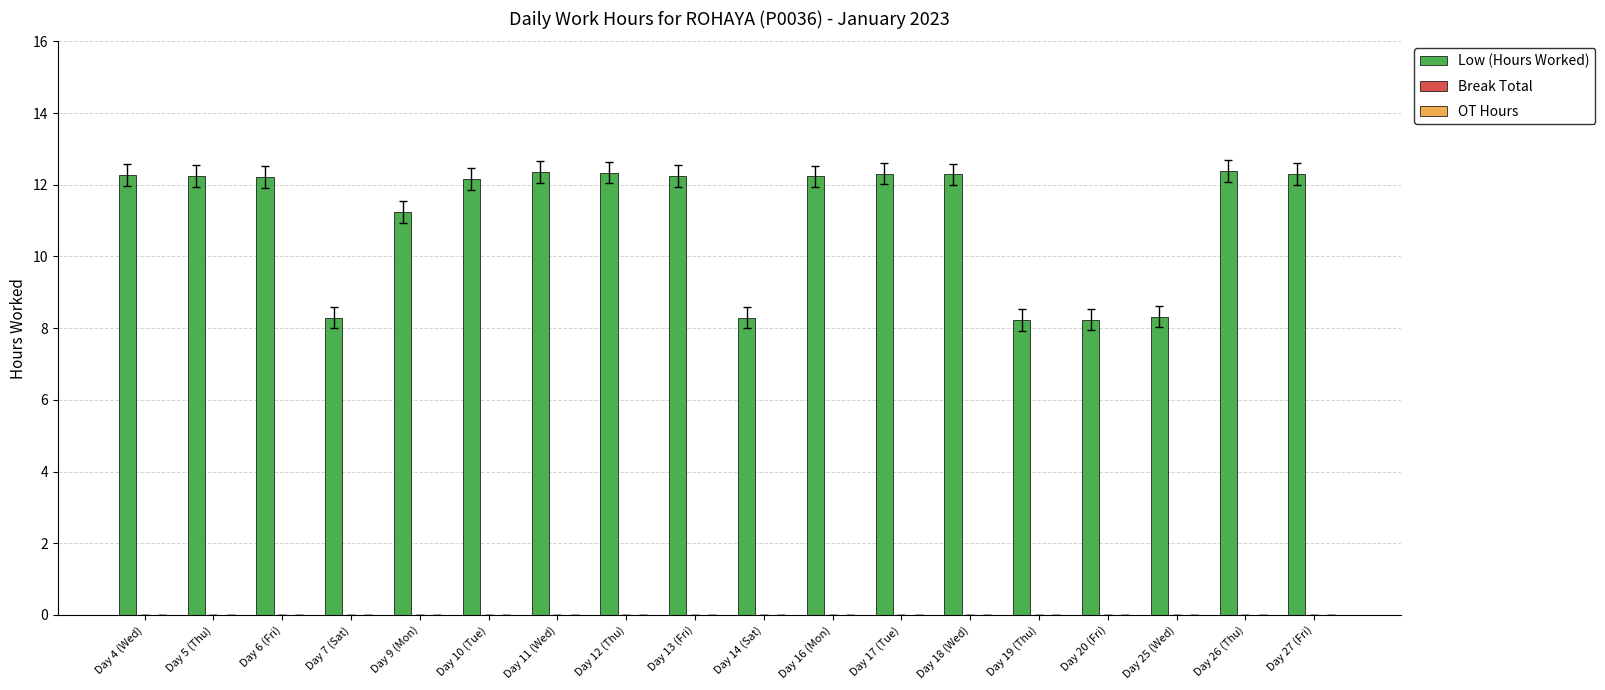

What is the label of the 13th bar from the right?

Day 10 (Tue)